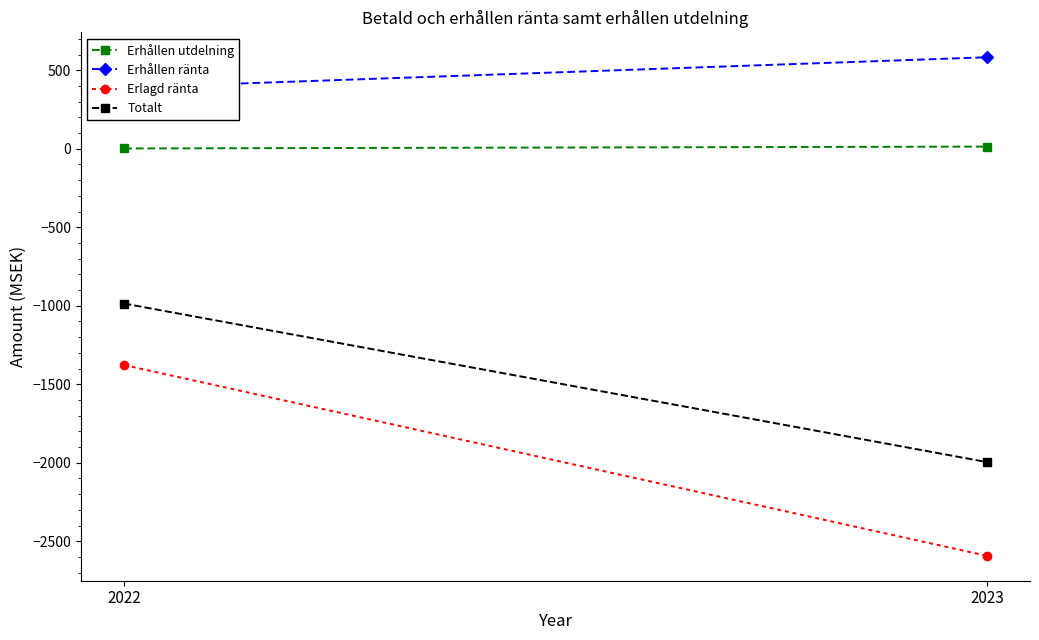

What are all the series names shown in the legend?

Erhållen utdelning, Erhållen ränta, Erlagd ränta, Totalt